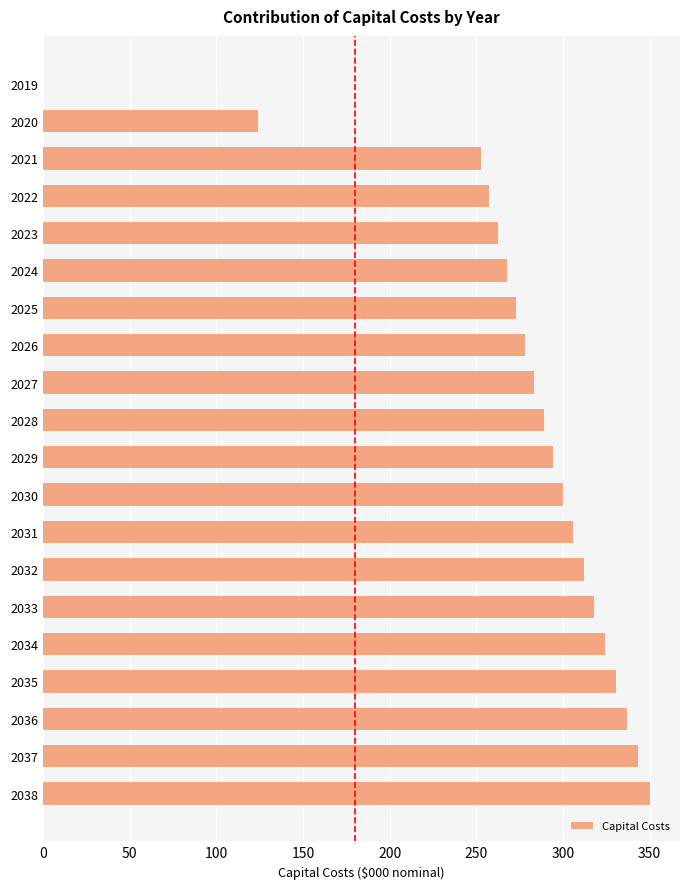

At which category does the chart reach its peak across all series?

2038